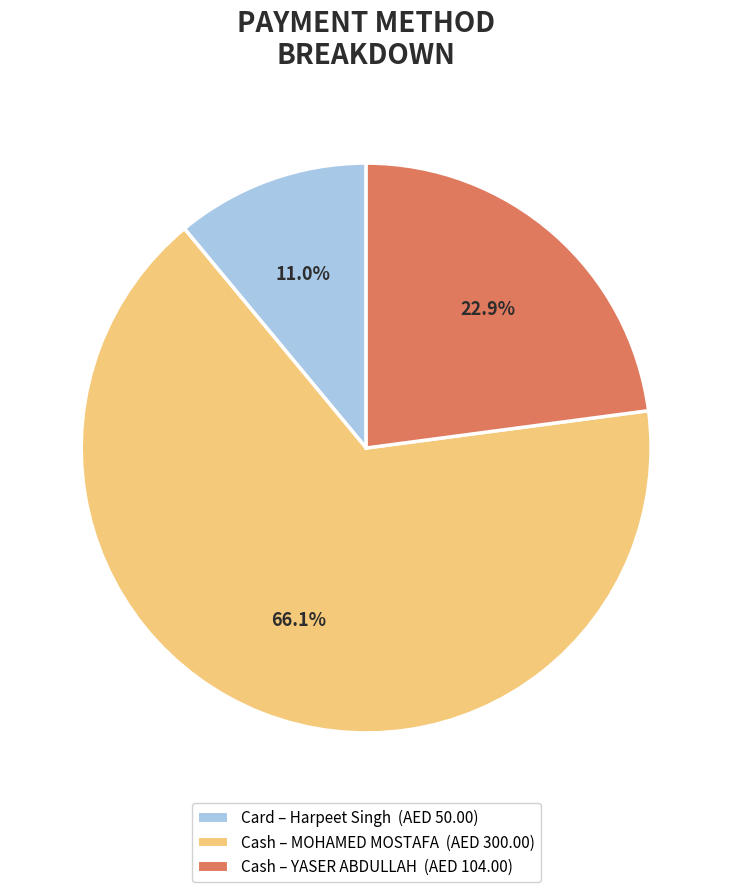

Is there any slice that represents more than half of the pie?

Yes